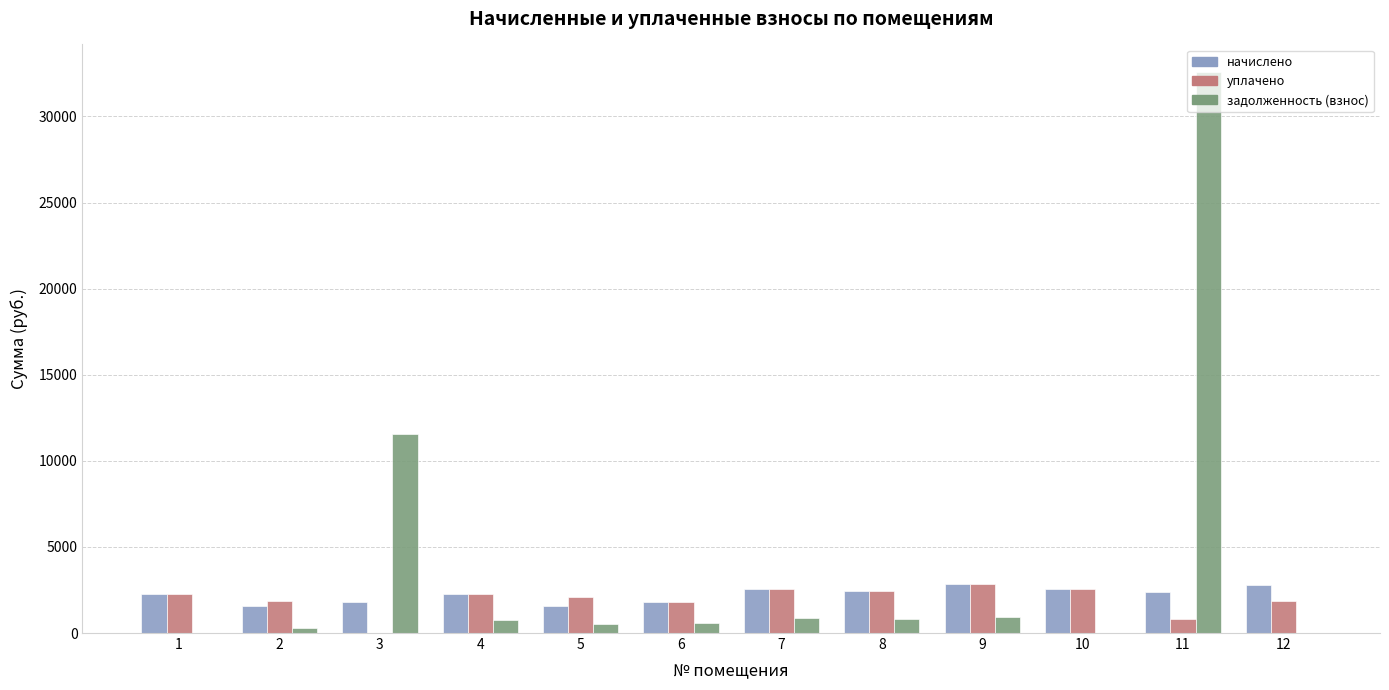

At which category is the sum across all series the highest?

11